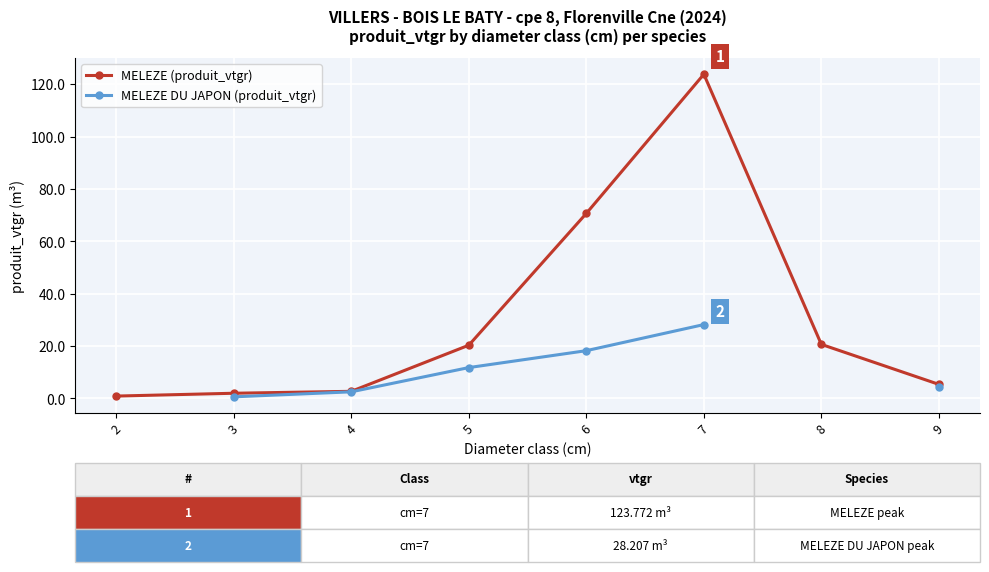

How many data points does each series have?

8